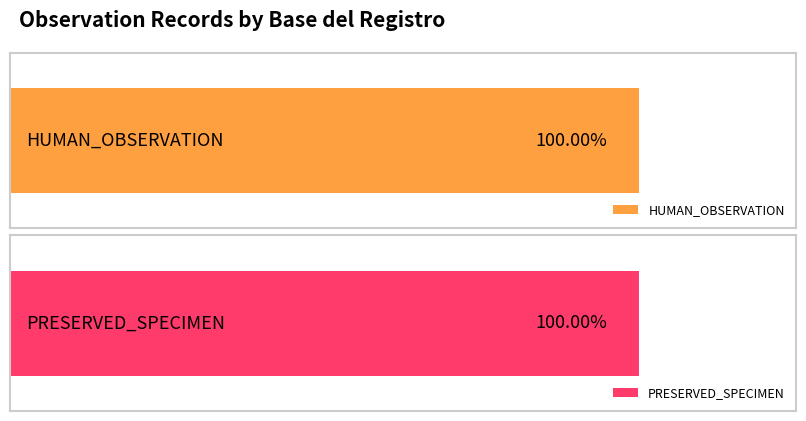

Is it true that PRESERVED_SPECIMEN equals 3378 at 2019?

False